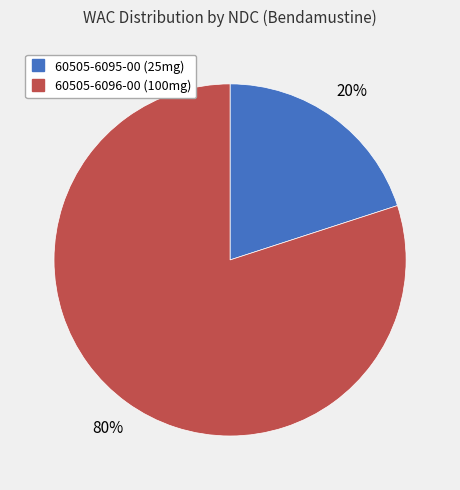

Rank the categories by value from lowest to highest.

60505-6095-00, 60505-6096-00